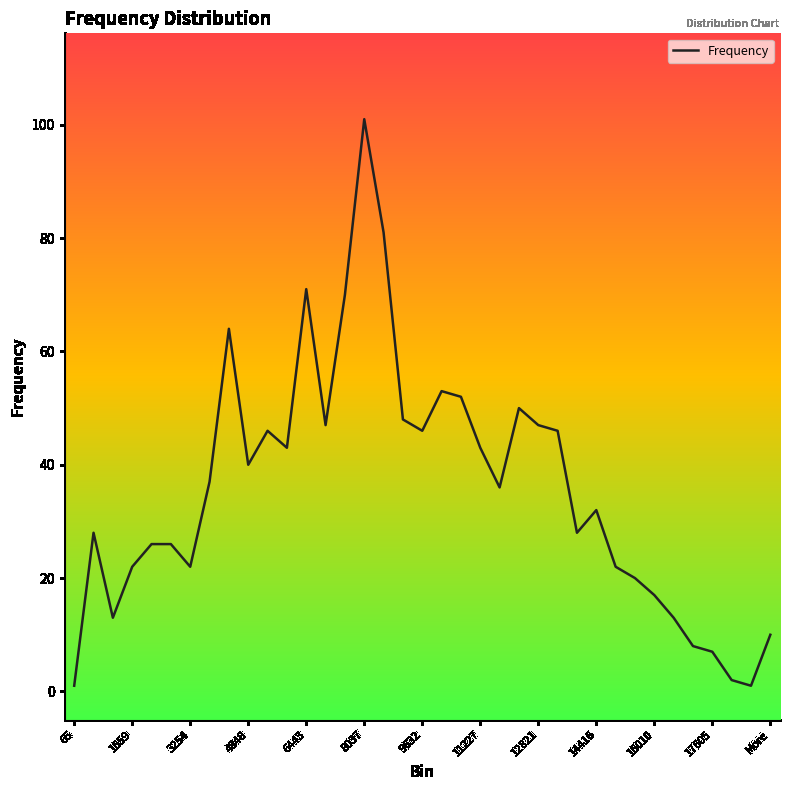

What is the greatest value displayed?

101